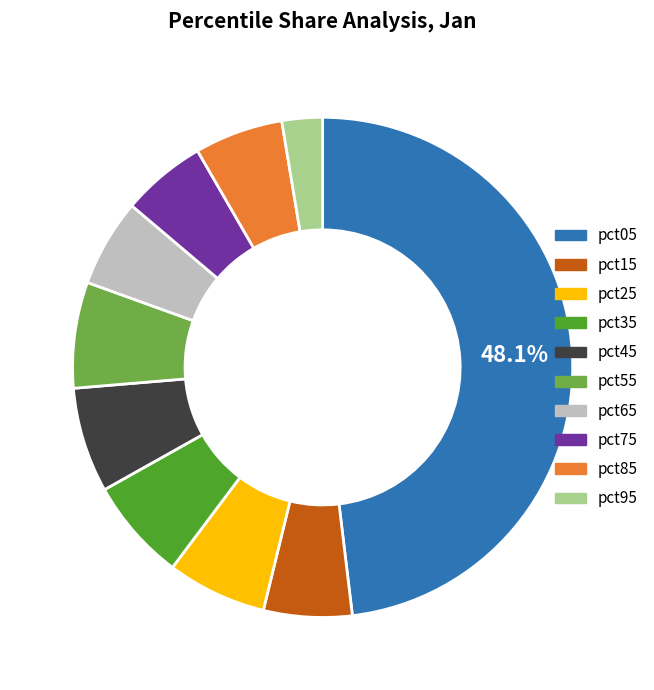

To the nearest percent, what is the combined percentage of pct35 and pct05?

55%